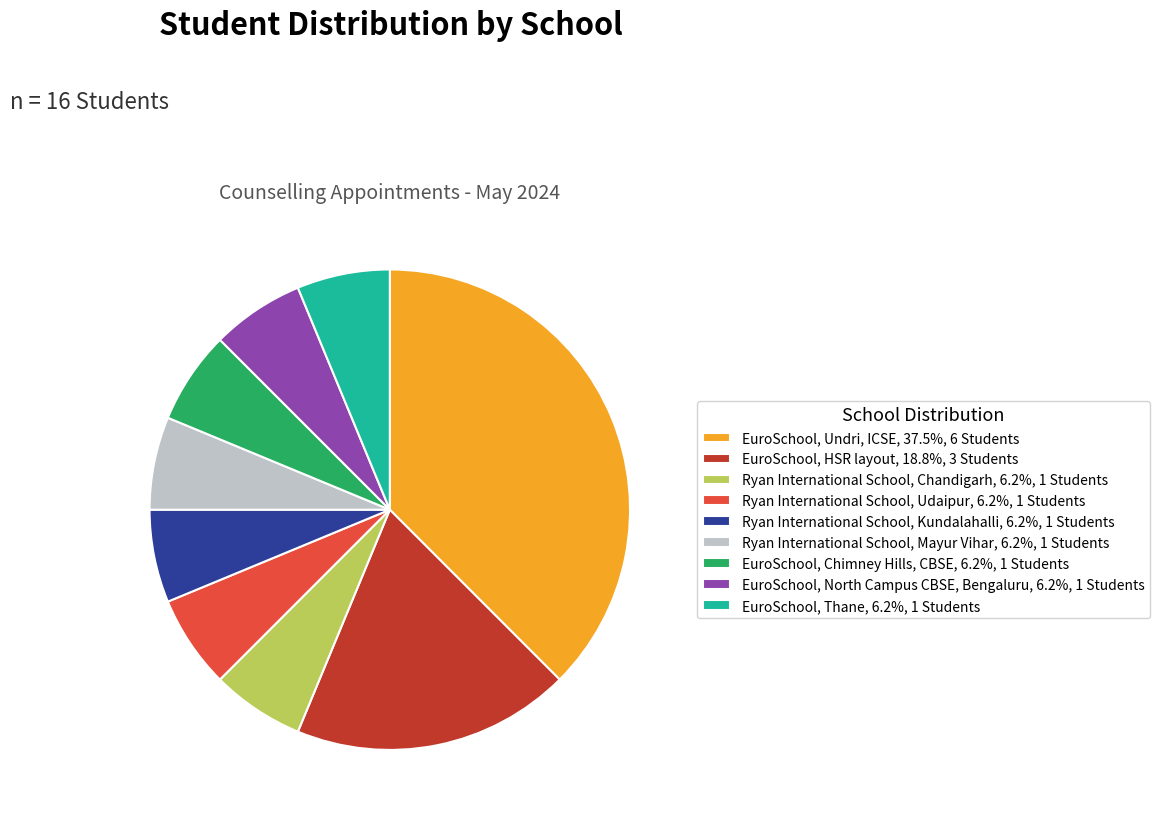

What is the ratio of the value at EuroSchool, HSR layout, 18.8%, 3 Students to the value at EuroSchool, Undri, ICSE, 37.5%, 6 Students?

0.5